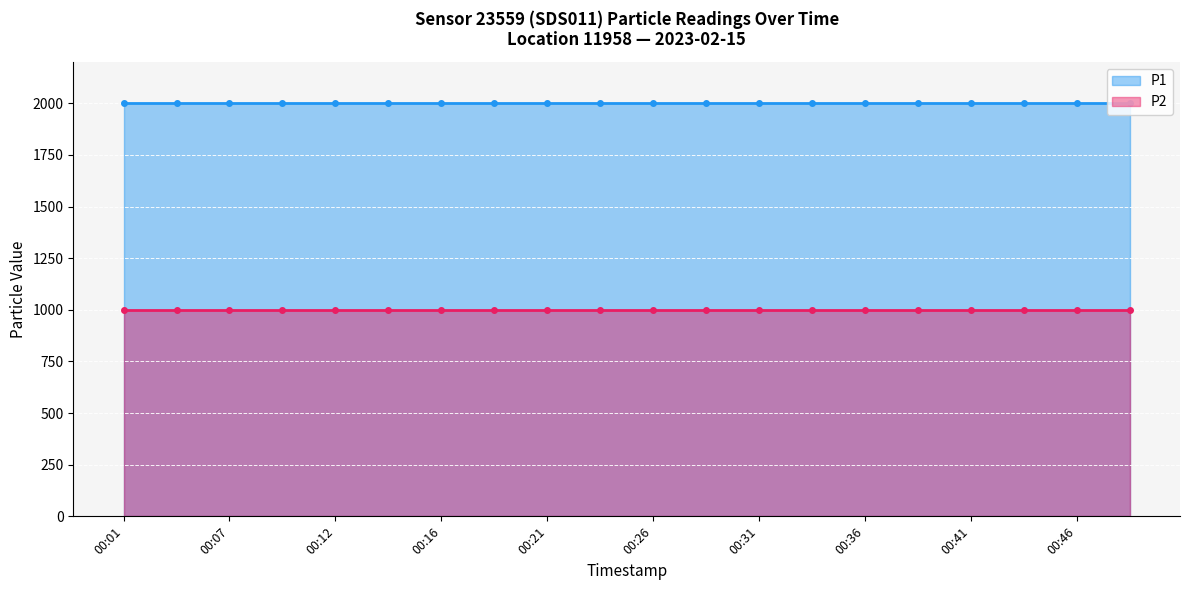

What is the label of the 20th point from the right?

00:01